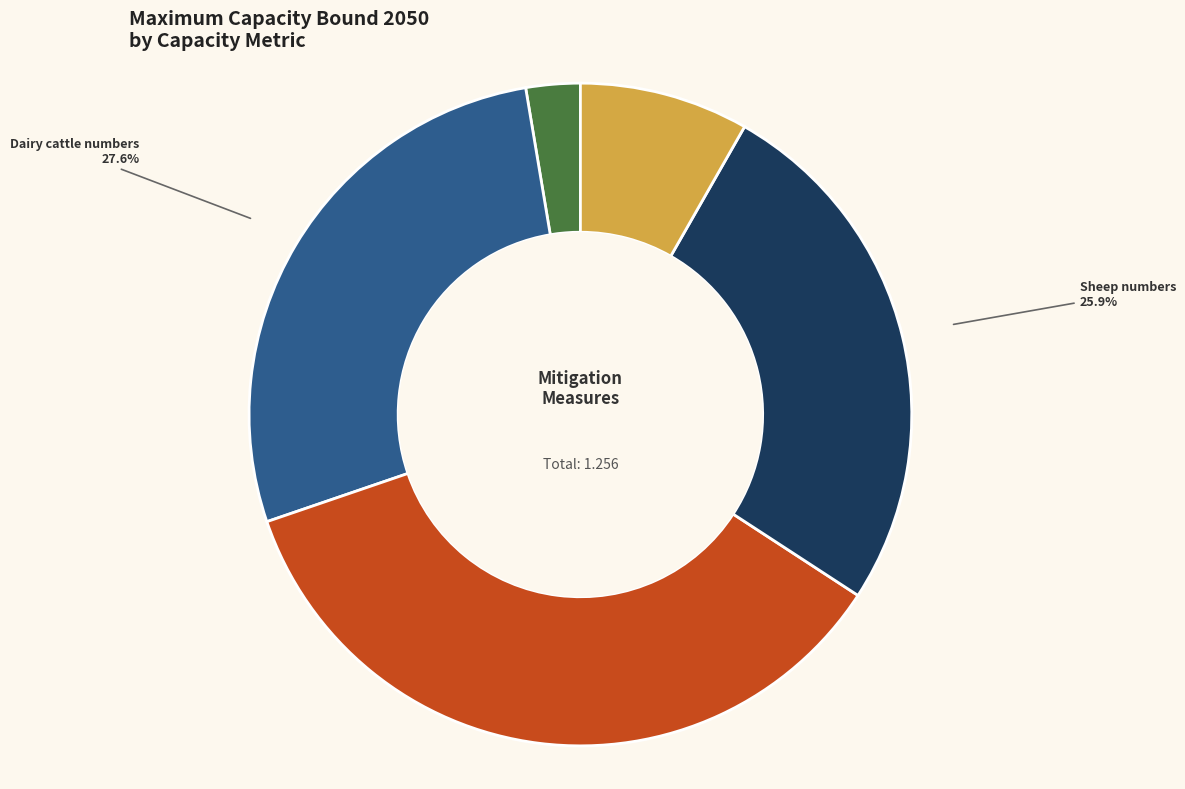

What portion of the pie excludes Beef cattle numbers?

64.4%